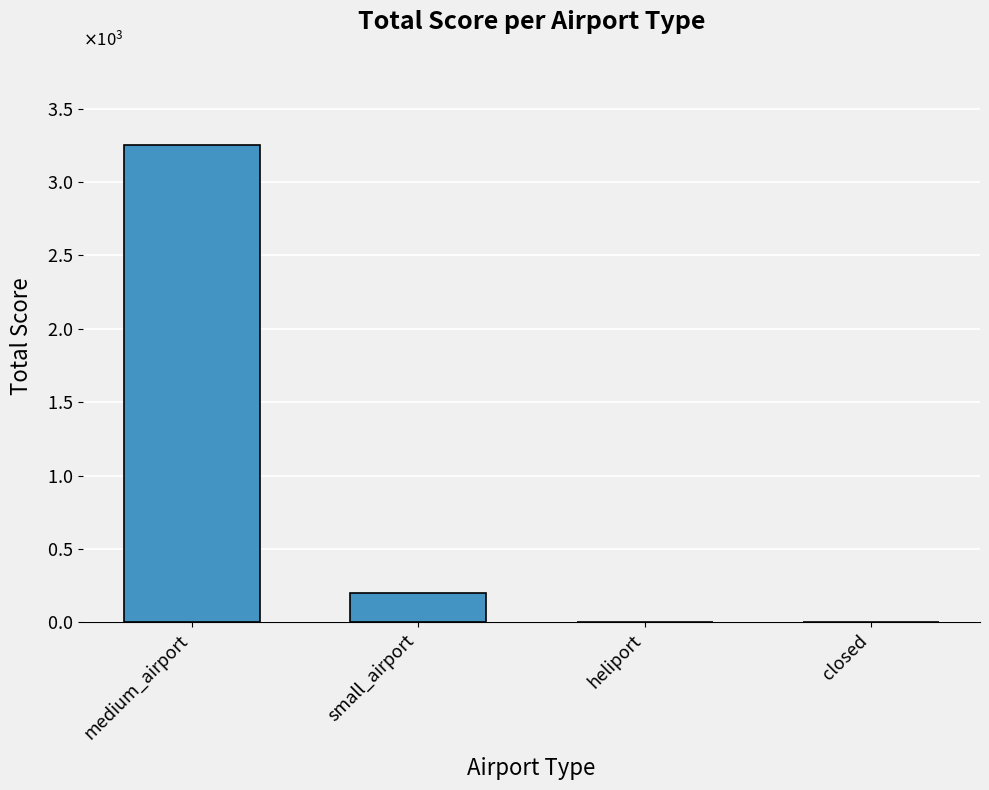

What is the difference between the second highest and minimum values?

200